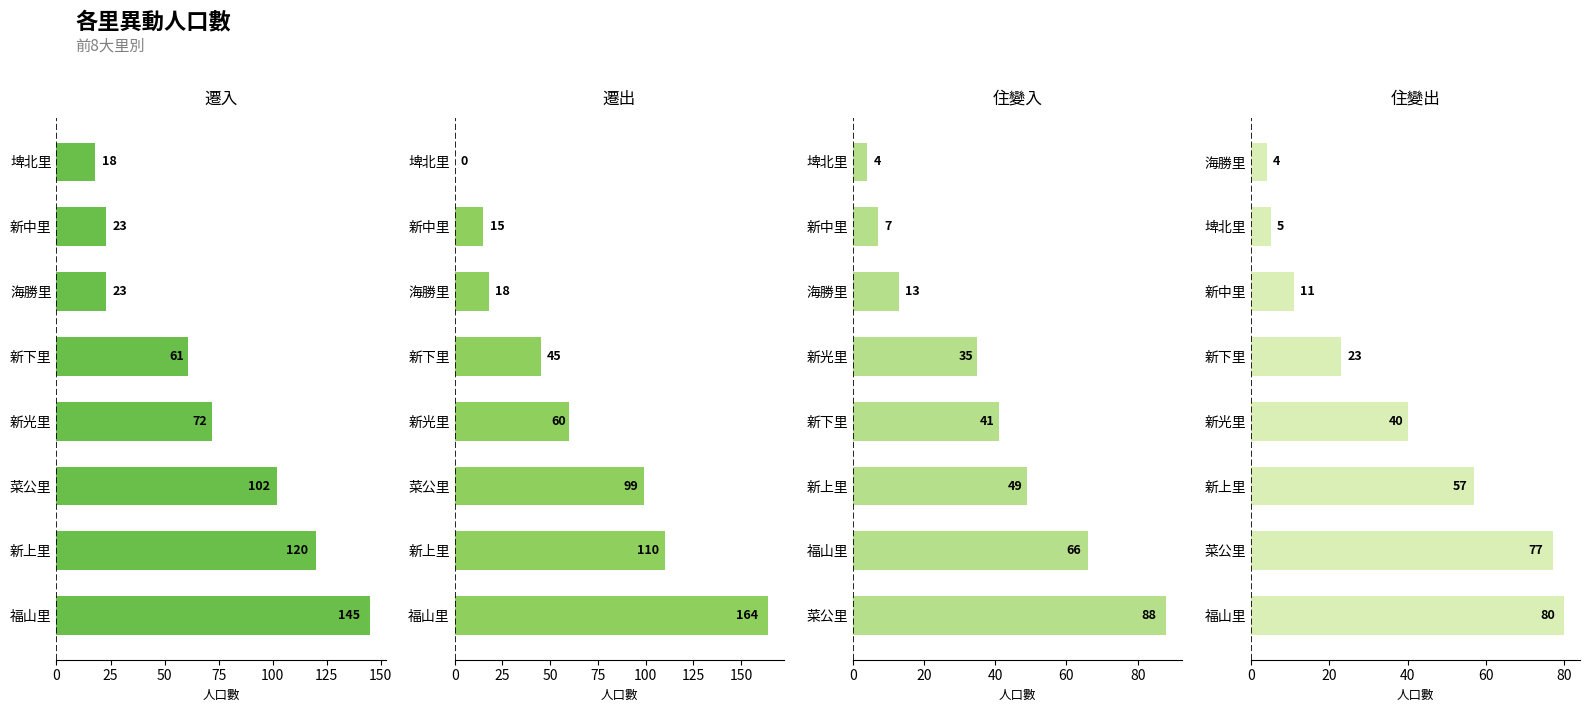

Which series has the largest range (max minus min)?

遷出